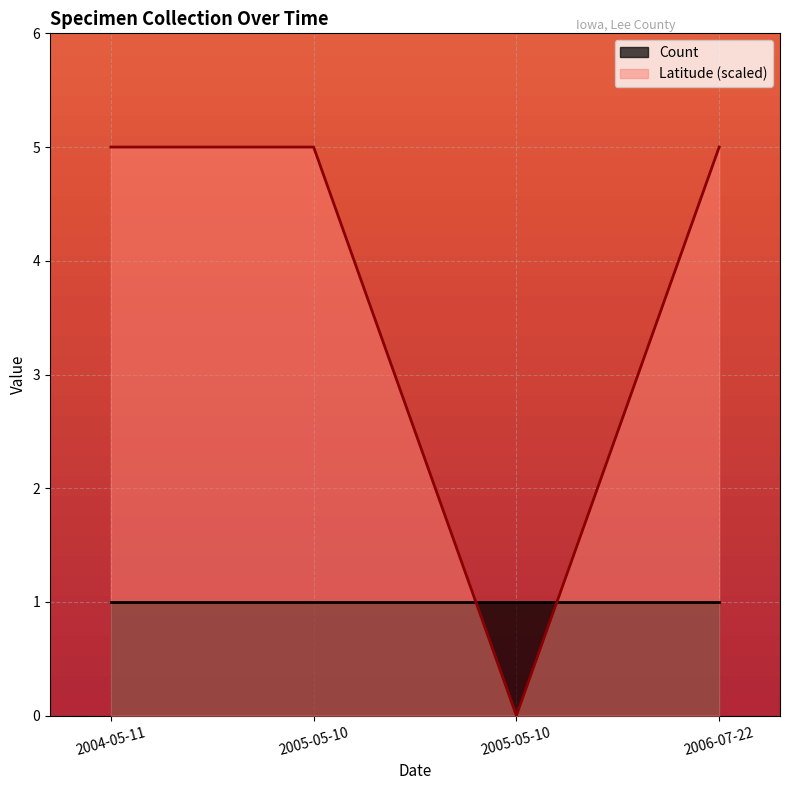

What is the label of the 3rd point from the right?

2005-05-10